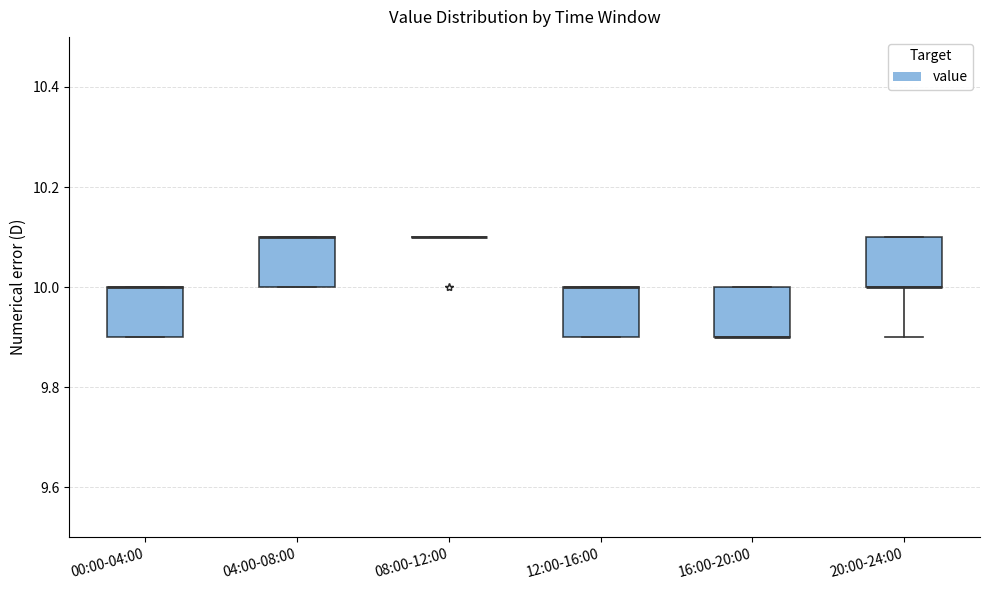

Where is the upper edge of the box for 16:00-20:00 on the y-axis? The values are not printed on the chart, so give them approximately, as read against the axis.

10.0